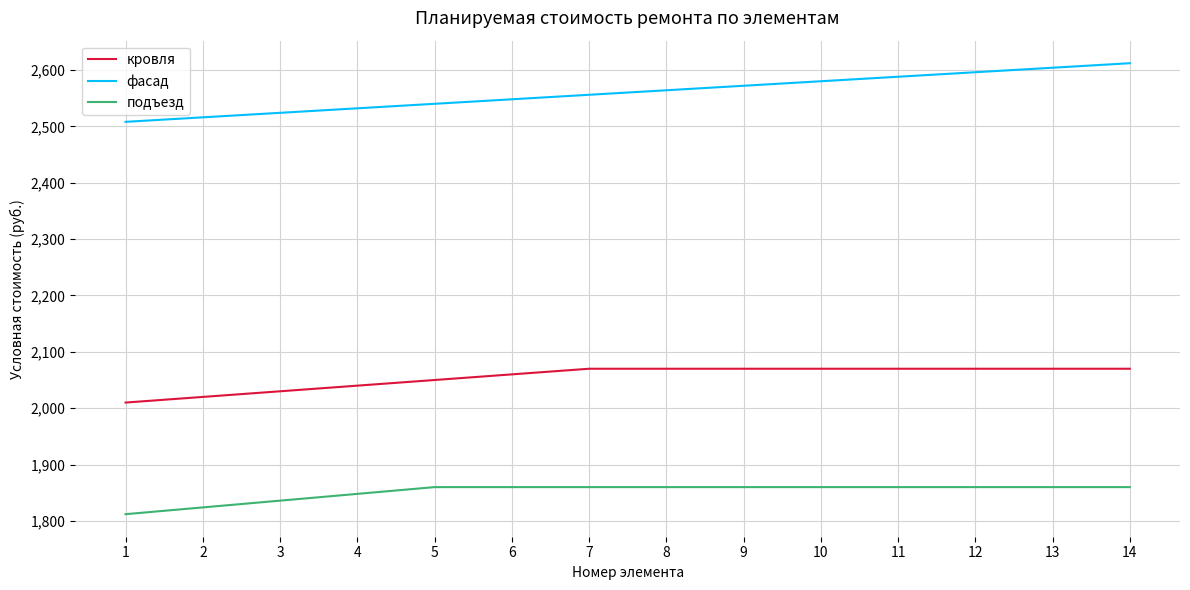

List the series in order of their peak value, lowest first.

подъезд, кровля, фасад